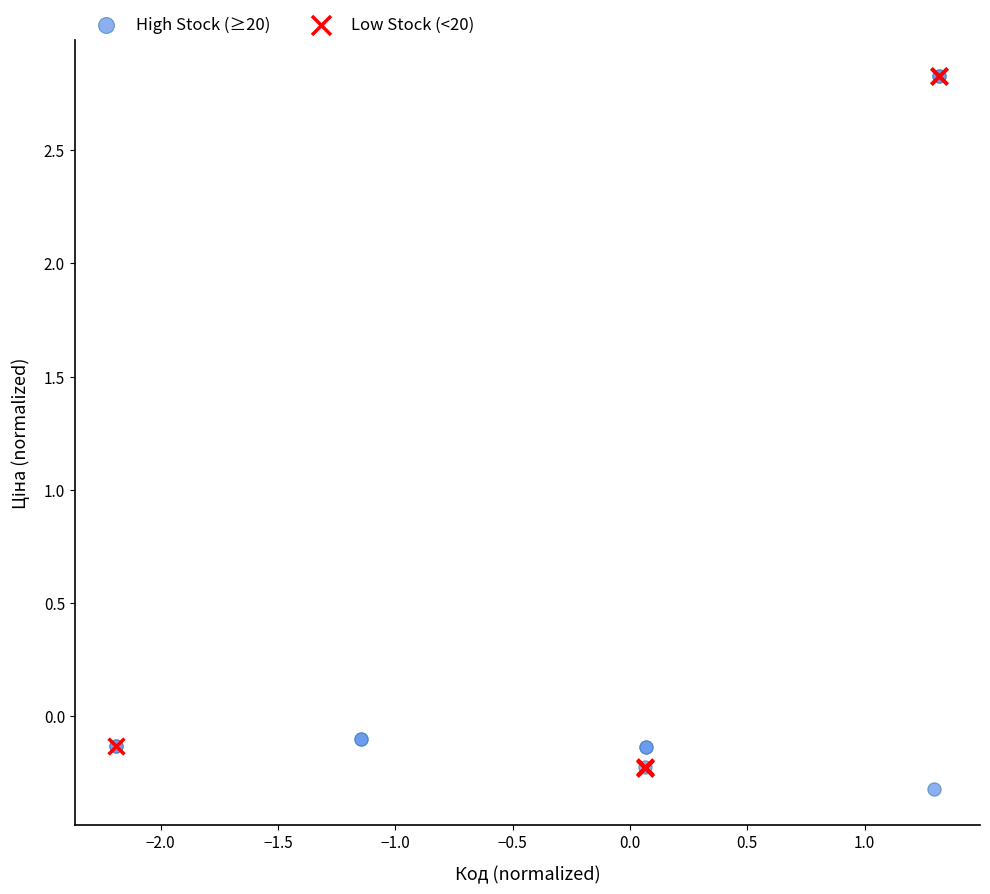

What are all the series names shown in the legend?

High Stock (≥20), Low Stock (<20)